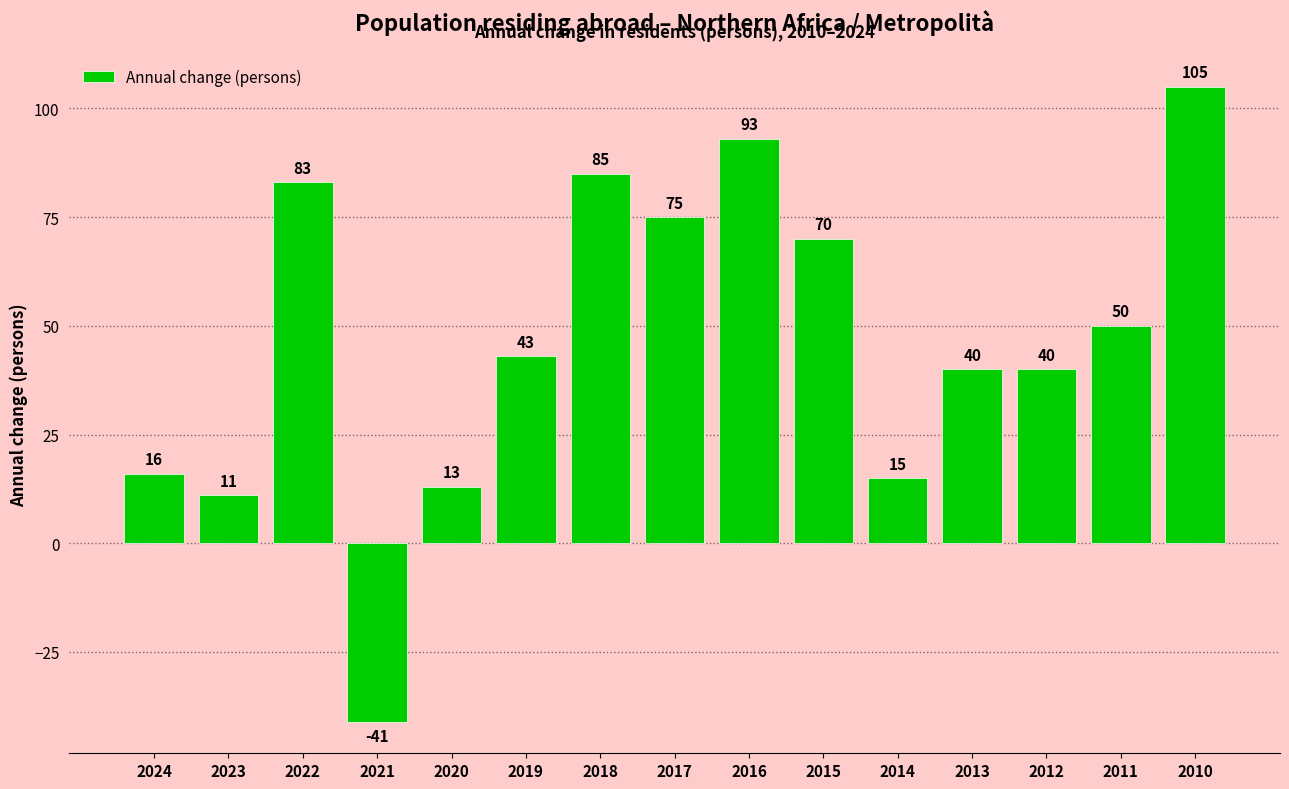

What is the value of the 13th bar from the left?

40